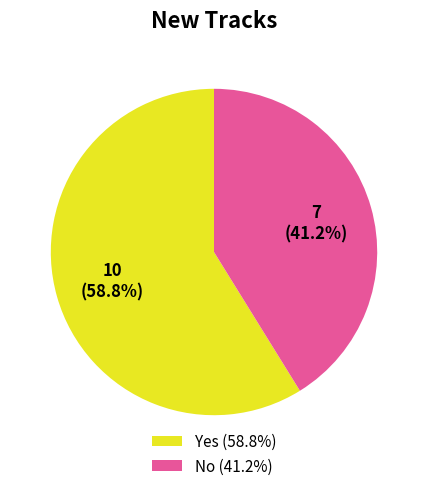

Which has a higher value, No (41.2%) or Yes (58.8%)?

Yes (58.8%)